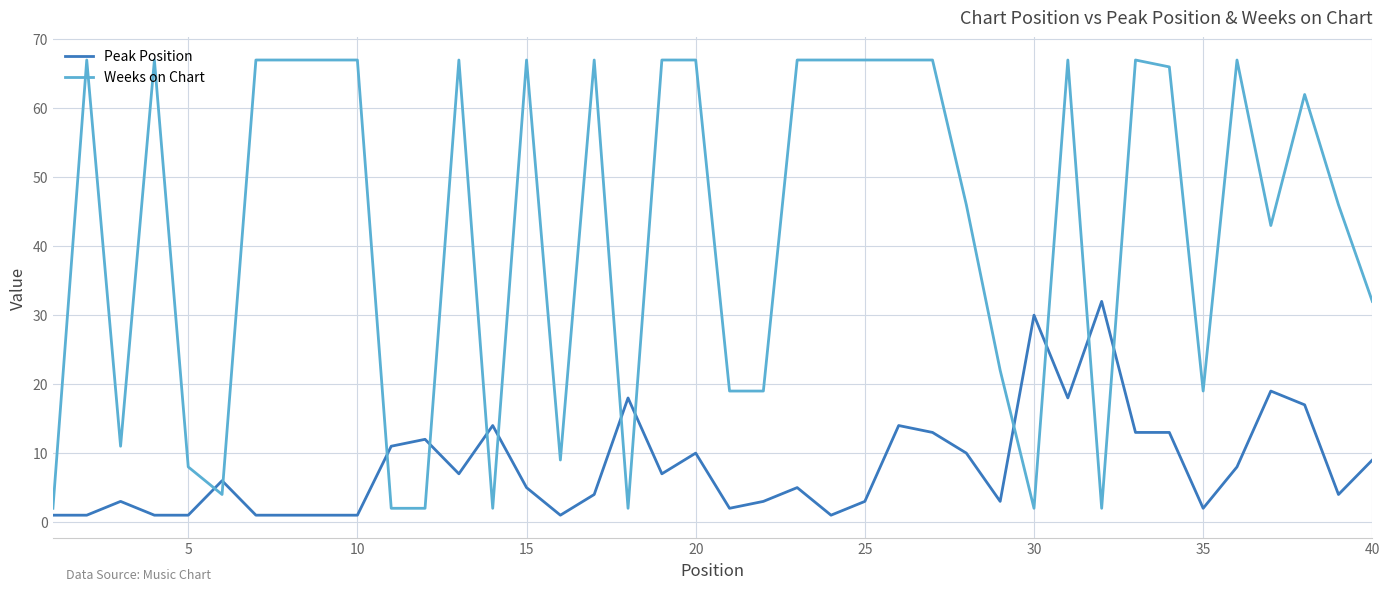

Reading right to left, transcribe all the data shown in this chart.

Peak Position: 9	4	17	19	8	2	13	13	32	18	30	3	10	13	14	3	1	5	3	2	10	7	18	4	1	5	14	7	12	11	1	1	1	1	6	1	1	3	1	1
Weeks on Chart: 32	46	62	43	67	19	66	67	2	67	2	22	46	67	67	67	67	67	19	19	67	67	2	67	9	67	2	67	2	2	67	67	67	67	4	8	67	11	67	2